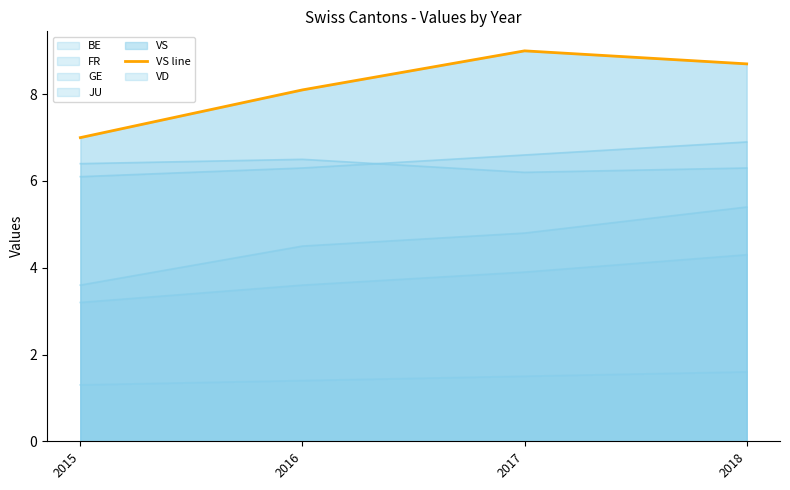

Rank the categories by value from highest to lowest.

2017, 2018, 2016, 2015